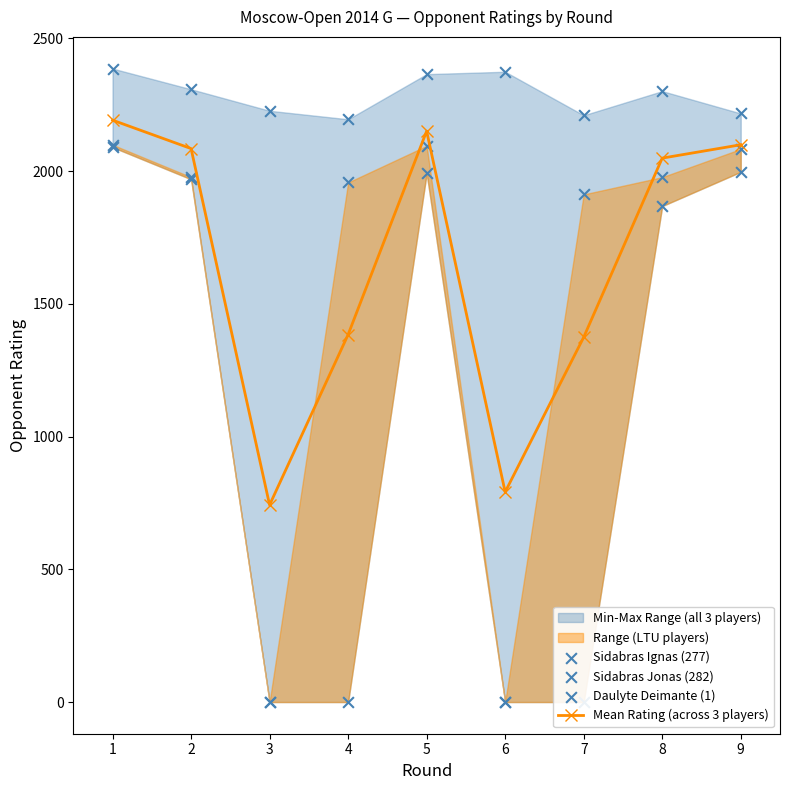

Which series has the largest total across all categories?

Daulyte Deimante (1)